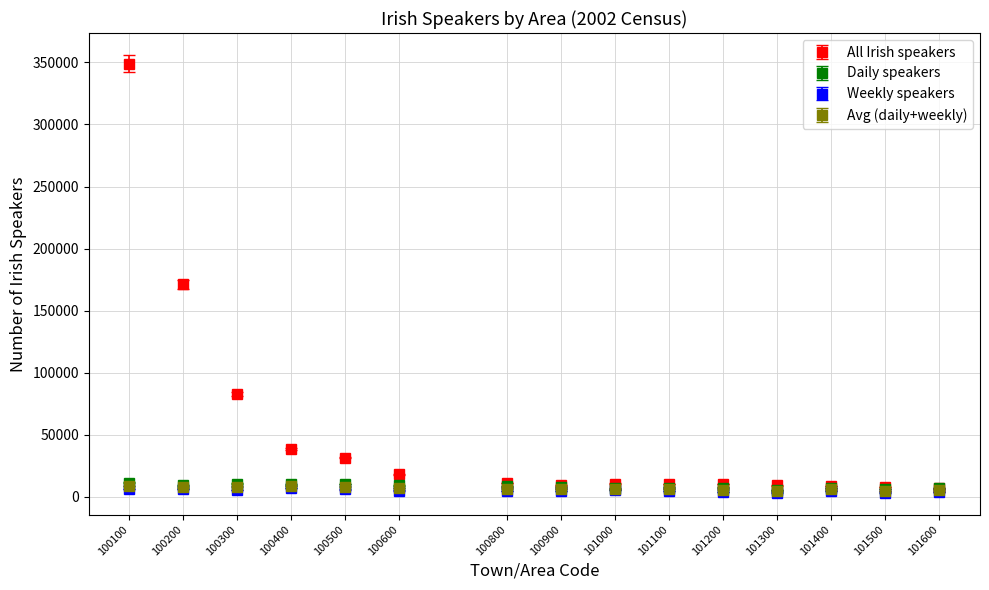

What is the maximum value for Daily speakers?

11290